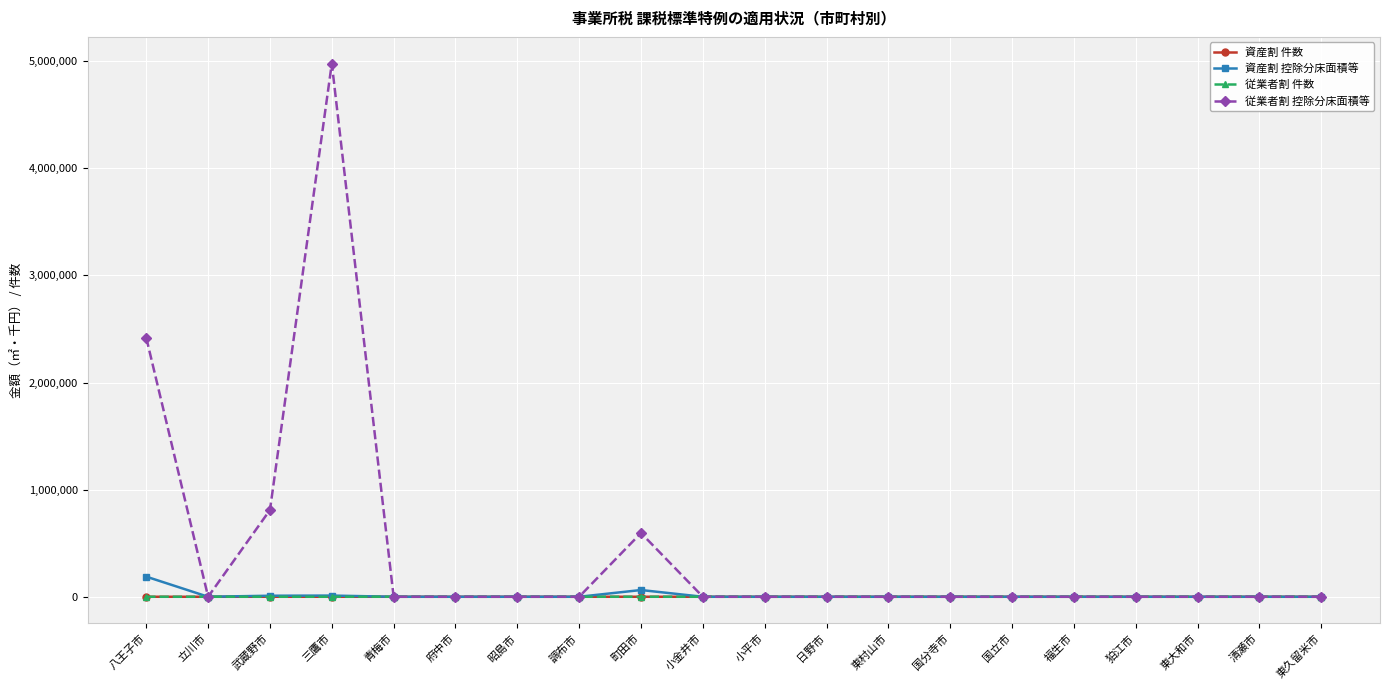

Is it true that 資産割 件数 equals 0 at 狛江市?

True